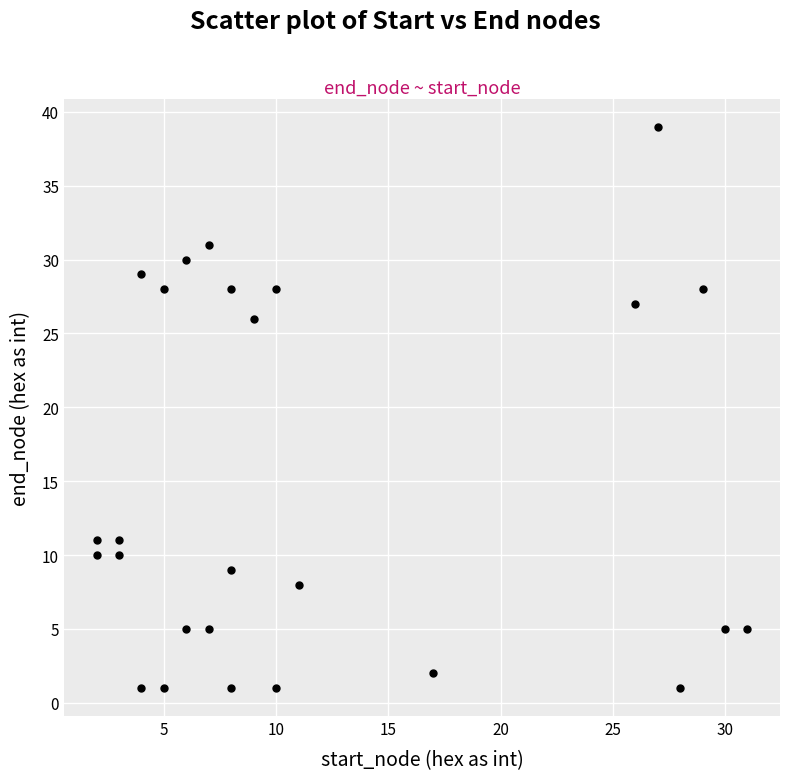

What Y value in the scatter plot is closest to 20?

26